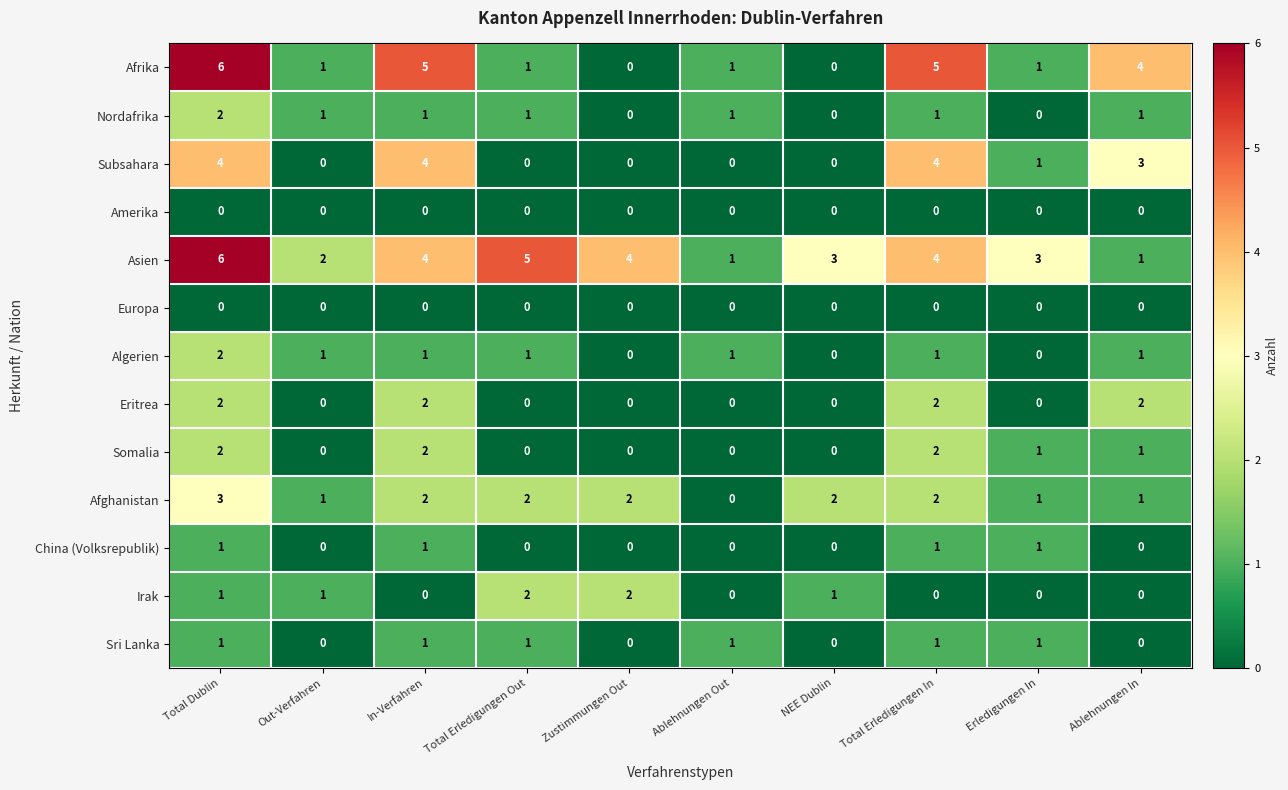

Where does the Algerien series first go above 1?

Total Dublin